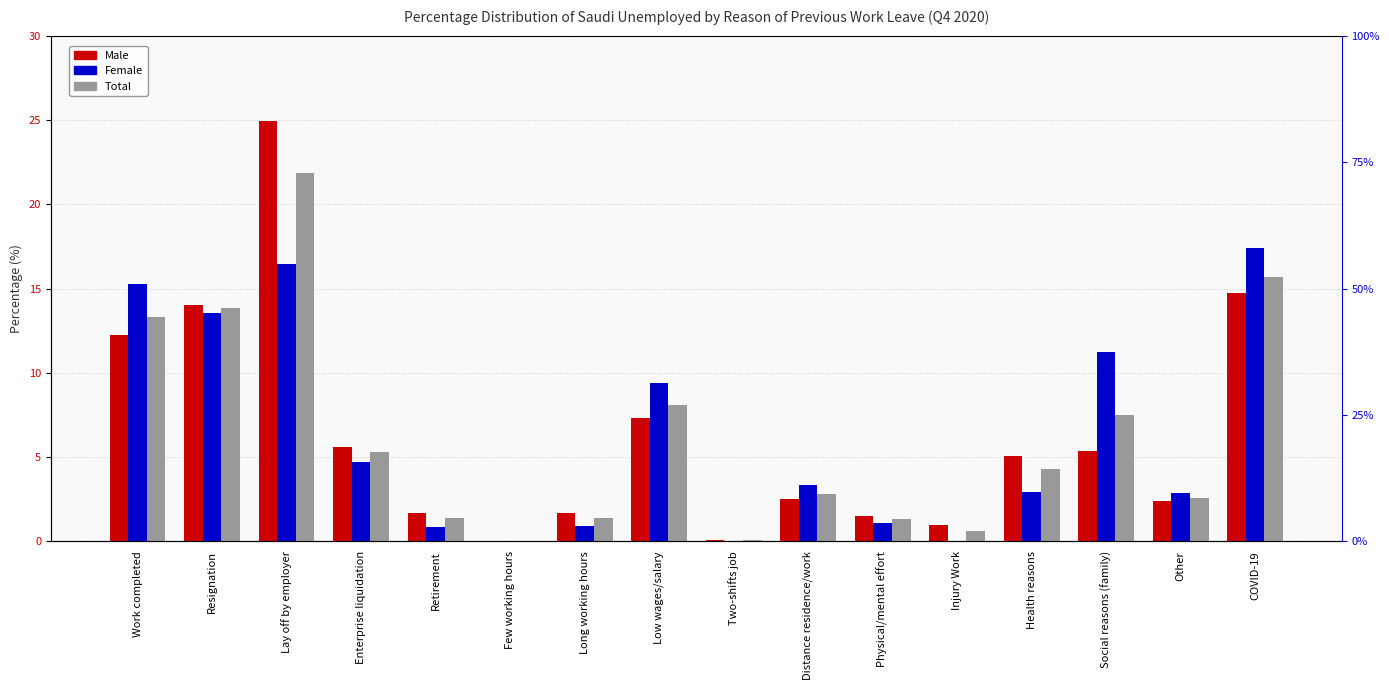

Between Few working hours and Other, which is larger?

Other